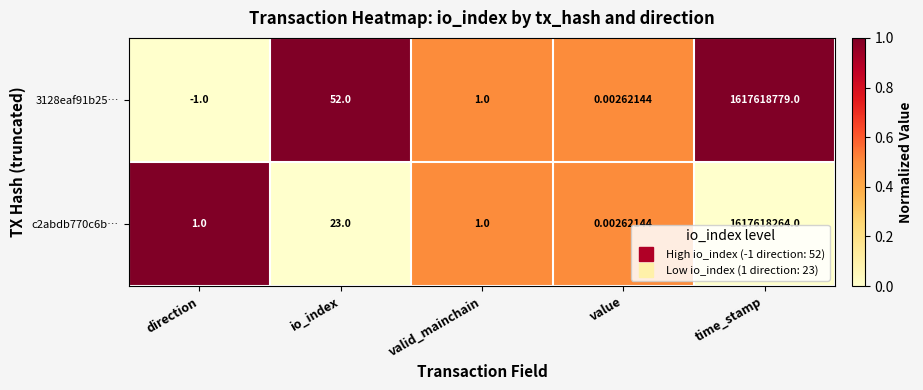

At which category is the sum across all series the highest?

time_stamp